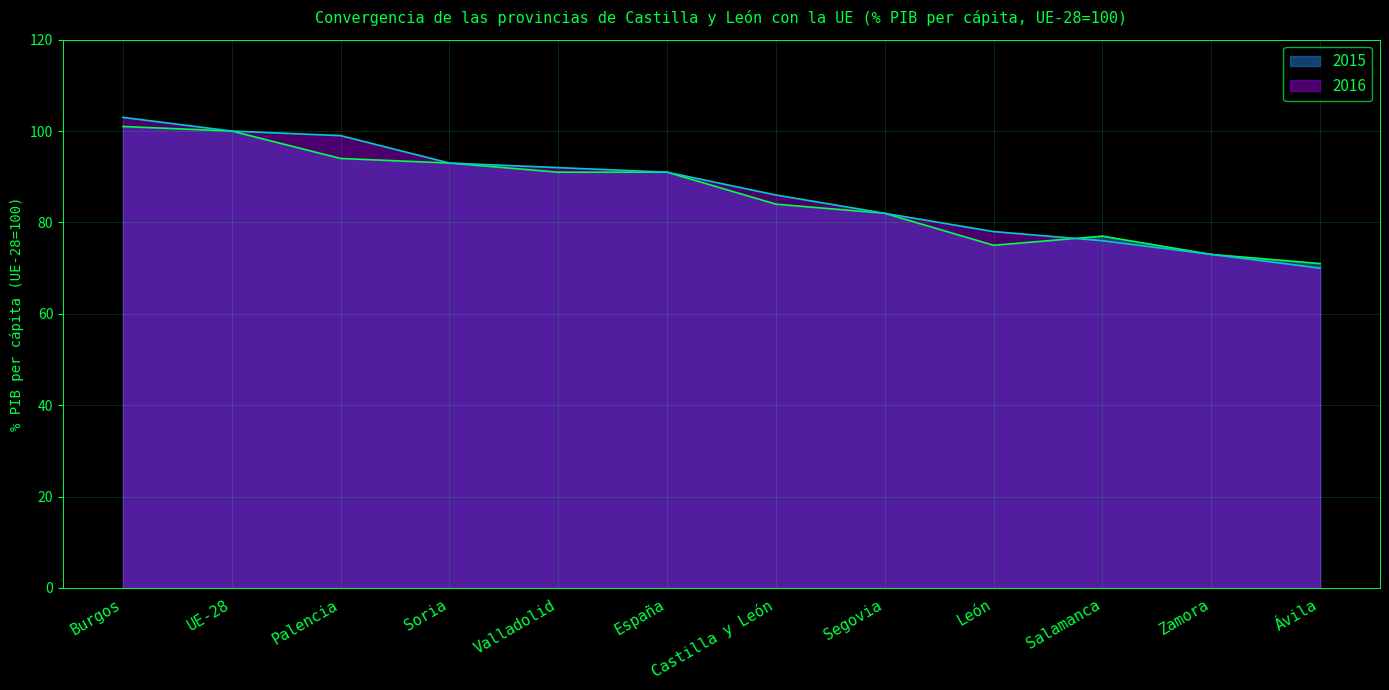

Does the chart display data point markers on the line(s)?

No